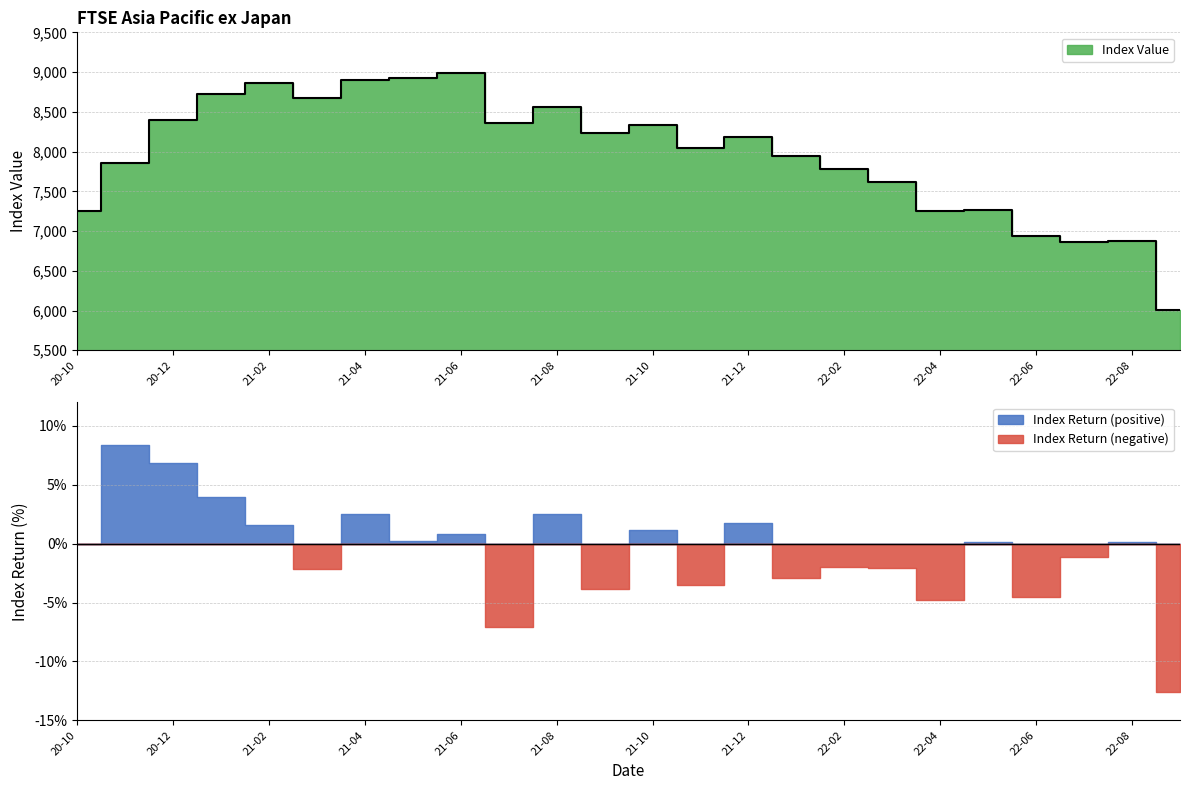

True or false: the data has more than 0 interior local peaks.

True